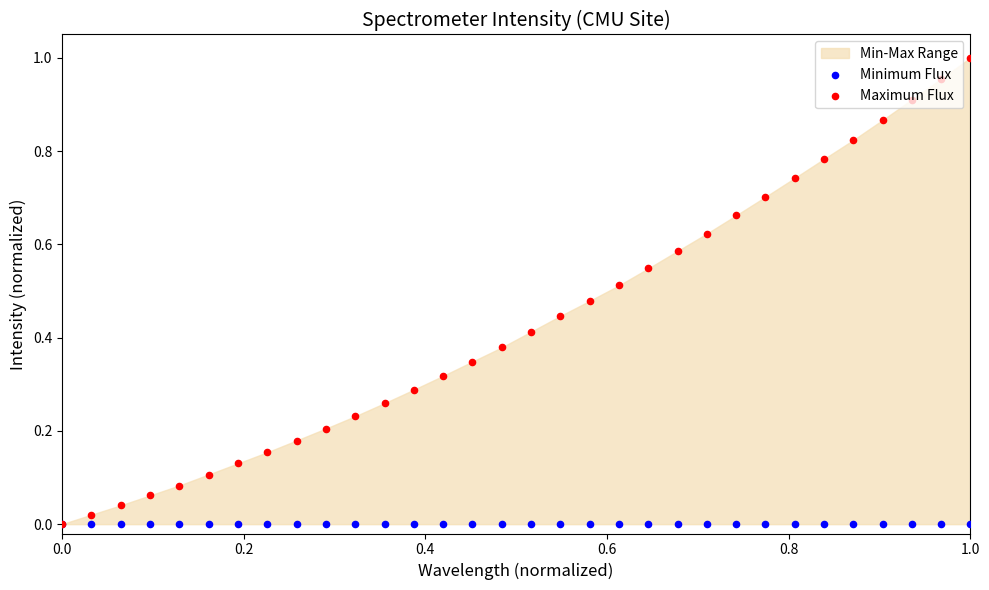

Which series reaches the minimum Y coordinate?

Minimum Flux